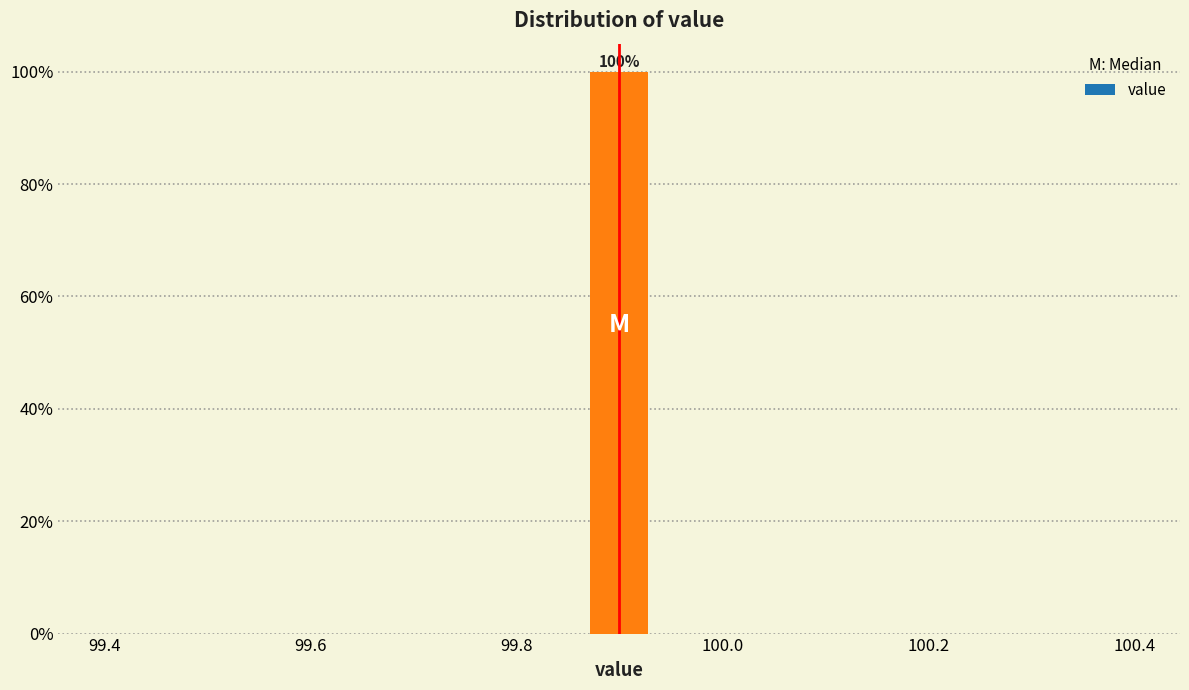

Around what value on the x-axis is the tallest bar? Give the approximate position of its centre, as read against the axis.

99.90